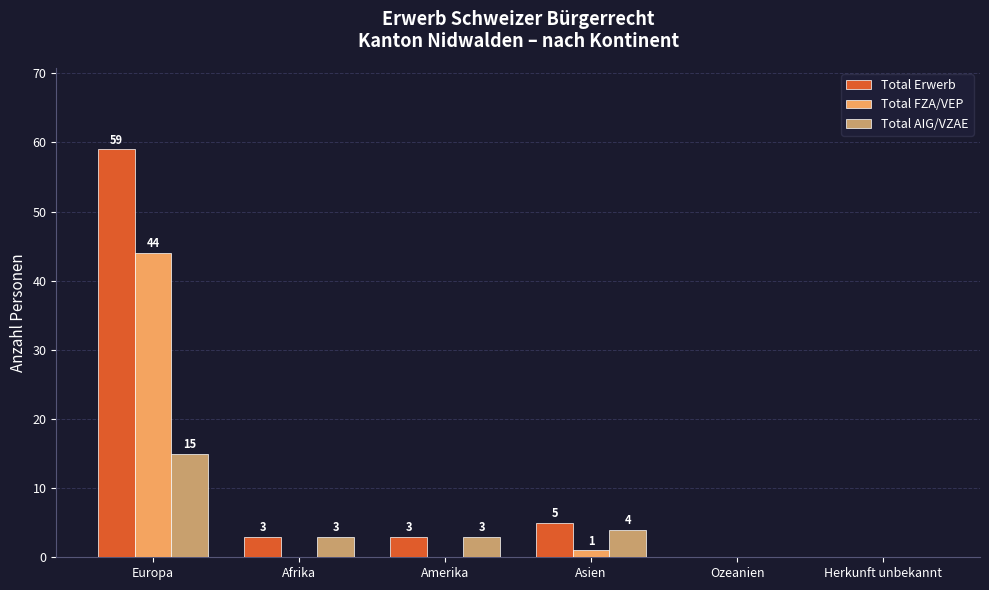

Is the value of Total FZA/VEP at Asien greater than the value of Total AIG/VZAE at Amerika?

No